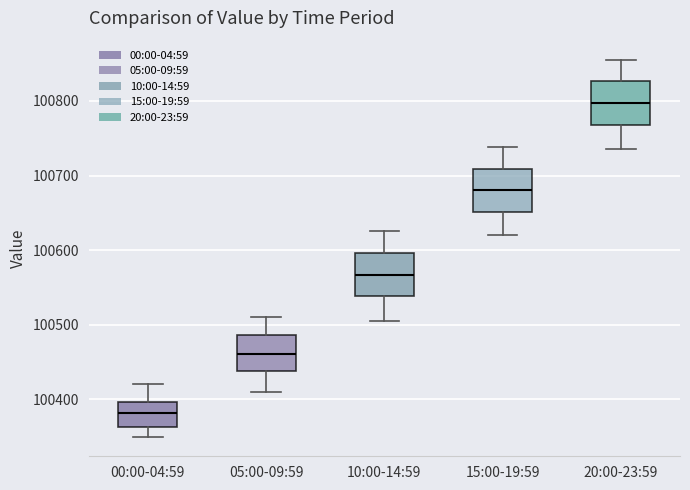

Reading left to right, read every box against the y-axis: the position of its median line, the range the box covers, and the ends of its whiskers. The values are not printed on the chart, so give them approximately, as read against the axis.

00:00-04:59: median 100380, box 100360 to 100400, whiskers 100350 to 100420
05:00-09:59: median 100460, box 100440 to 100490, whiskers 100410 to 100510
10:00-14:59: median 100570, box 100540 to 100600, whiskers 100510 to 100630
15:00-19:59: median 100680, box 100650 to 100710, whiskers 100620 to 100740
20:00-23:59: median 100800, box 100770 to 100830, whiskers 100740 to 100860